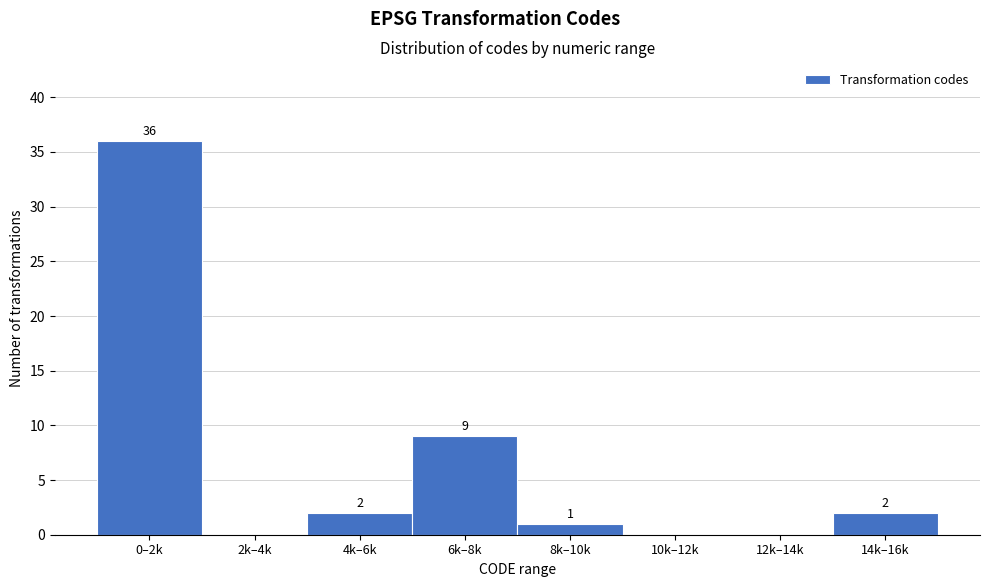

Reading left to right, extract all data points from this chart.

0–2k=36	2k–4k=0	4k–6k=2	6k–8k=9	8k–10k=1	10k–12k=0	12k–14k=0	14k–16k=2